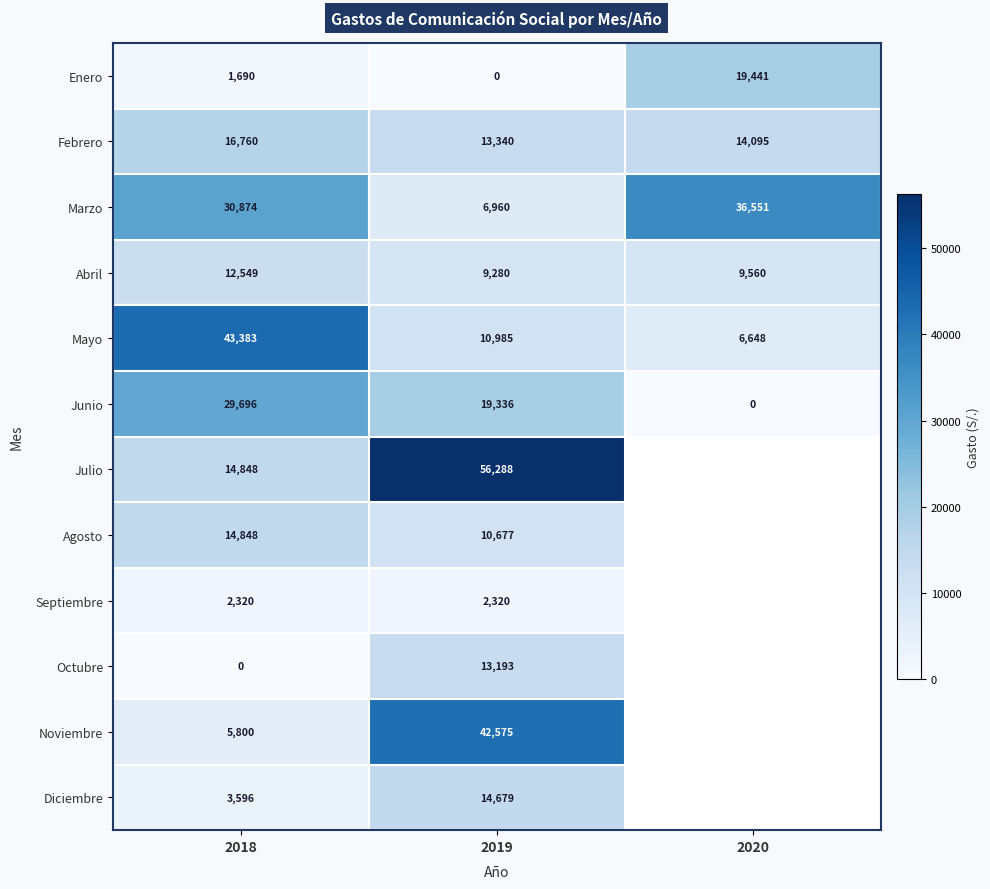

What is the spread (max minus min) of values at 2020?

36550.5